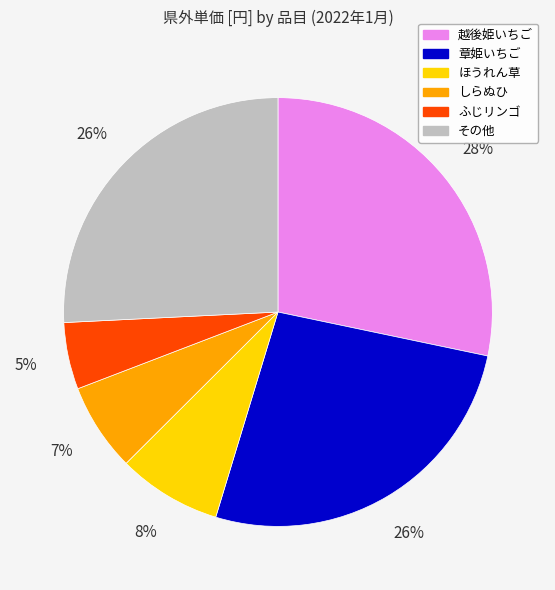

To the nearest percent, what is the difference between the largest and smallest slice percentages?

23%